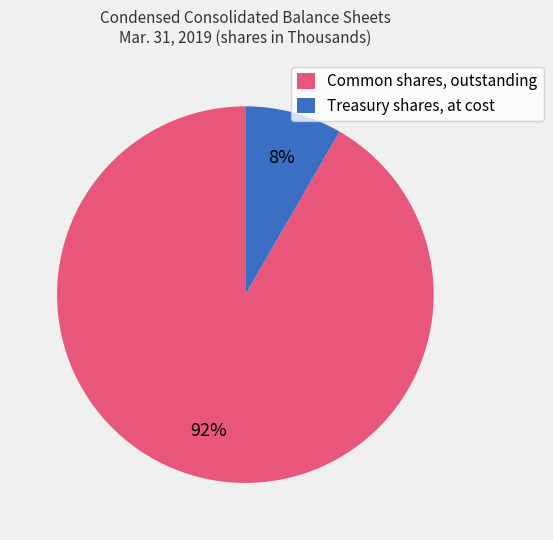

To the nearest percent, what portion does Common shares, outstanding represent?

92%